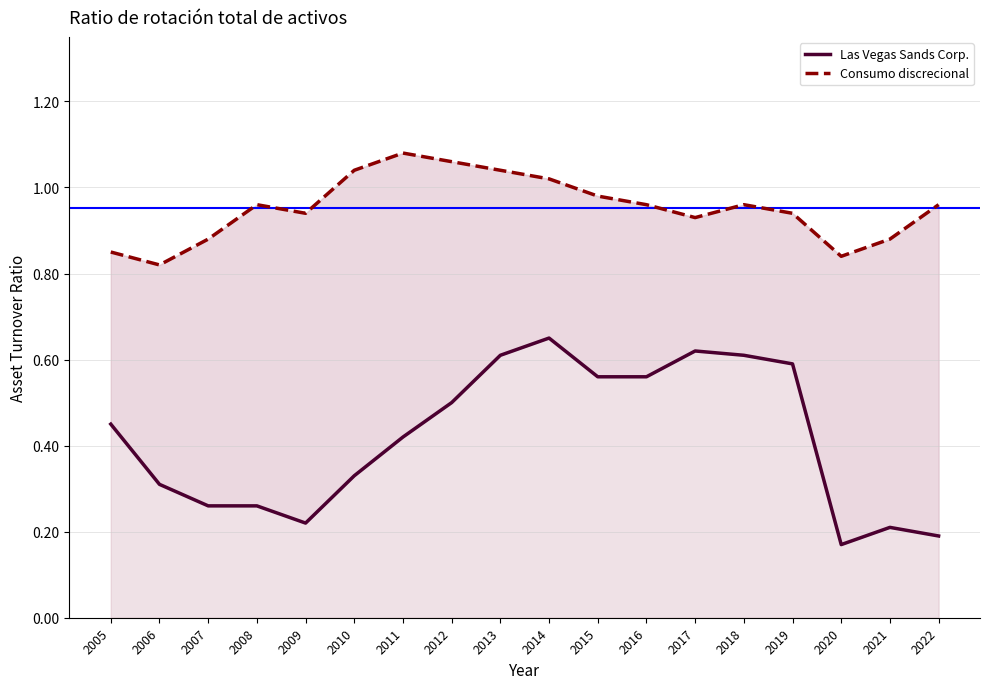

What are all the series names shown in the legend?

Las Vegas Sands Corp., Consumo discrecional